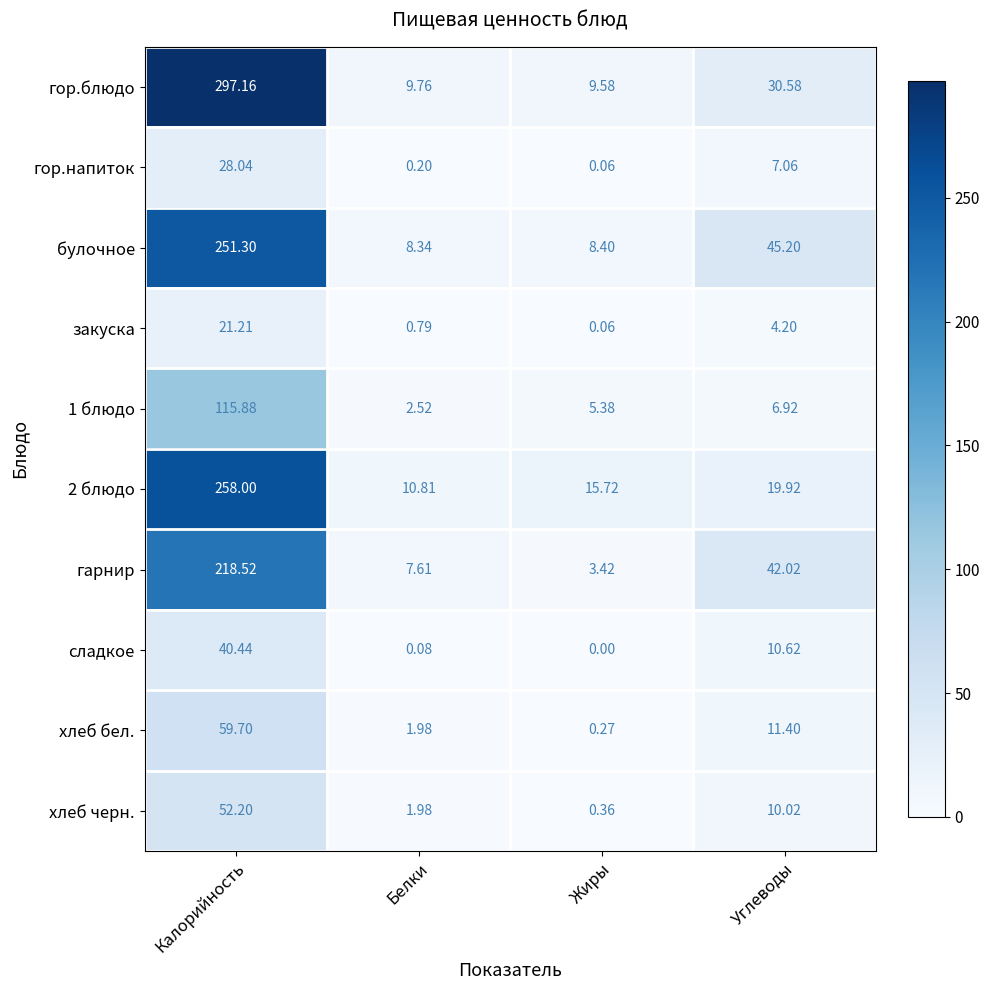

Between Жиры and Углеводы, which series saw the biggest shift?

гарнир